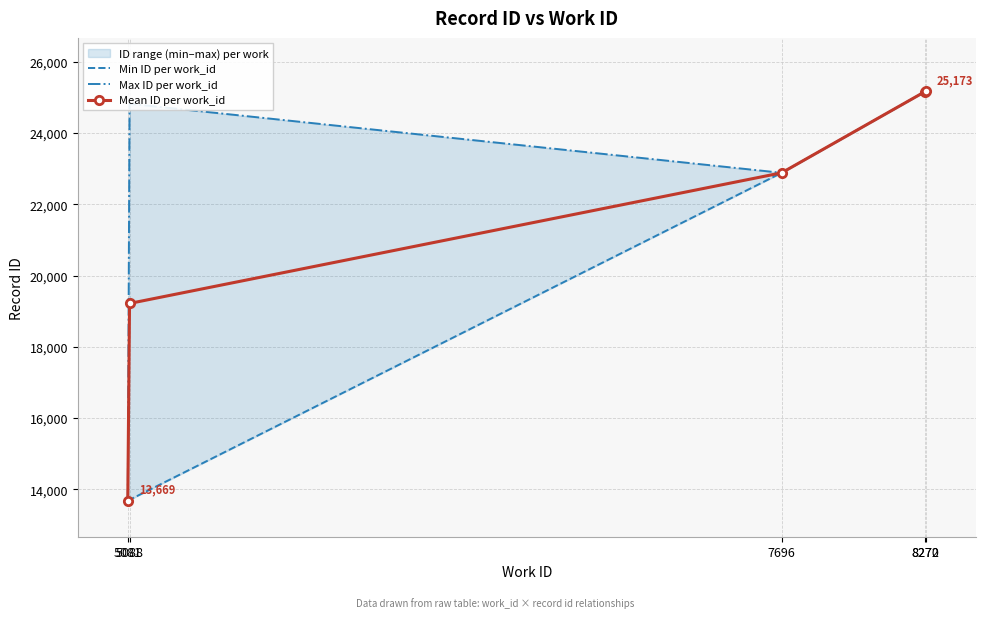

Is it true that Max ID per work_id equals 16516.2 at 8270?

False